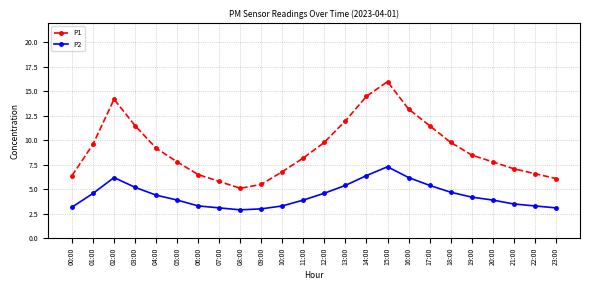

What is the label of the 15th point from the right?

09:00